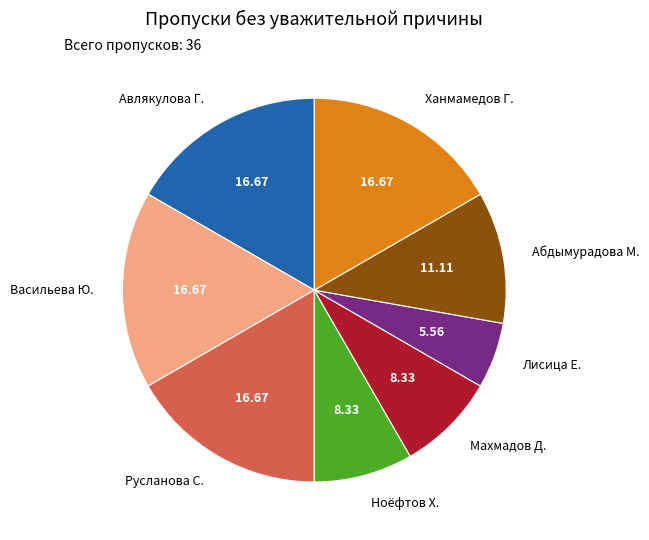

Which has a higher value, Ноёфтов Х. or Лисица Е.?

Ноёфтов Х.